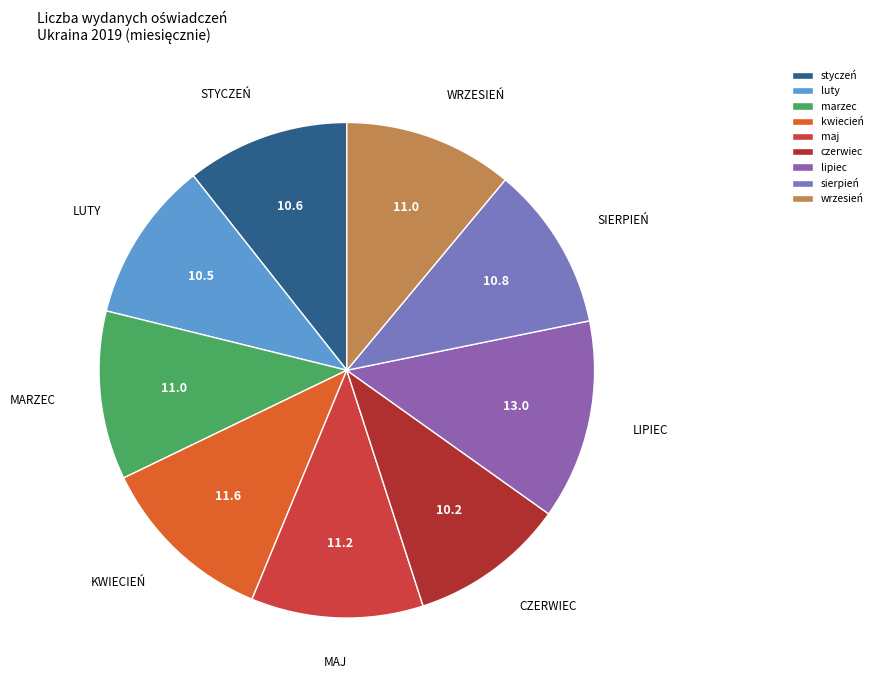

To the nearest percent, what percentage of the pie is lipiec?

13%